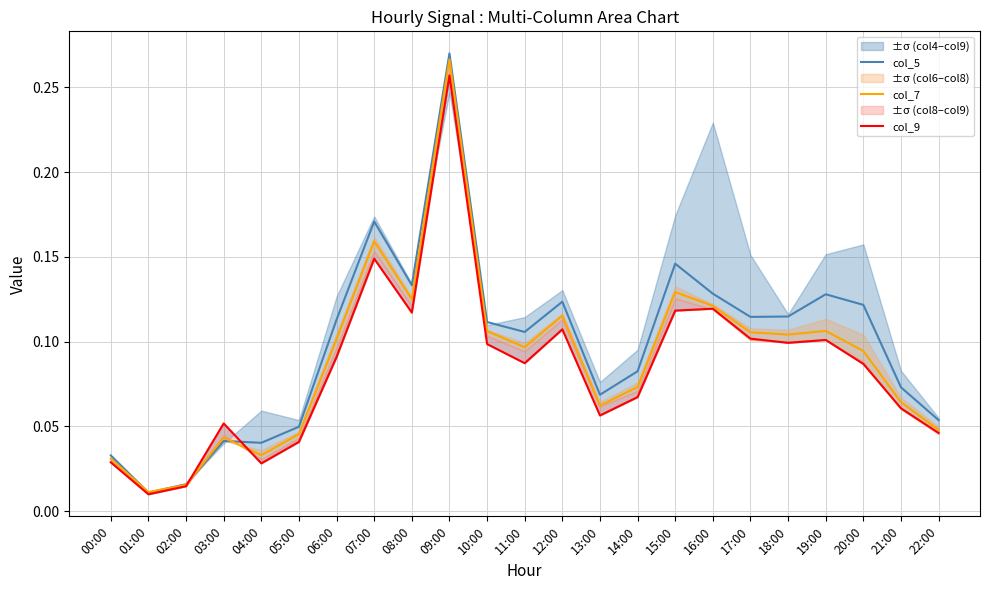

What is the label of the 23rd point from the right?

00:00